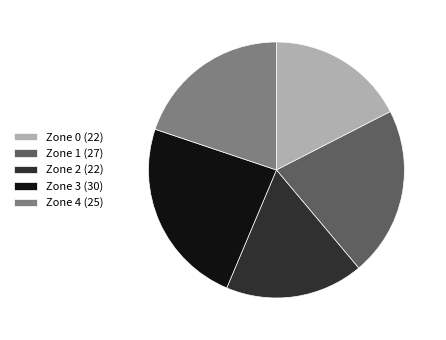

Is the sum of Zone 1 (27) and Zone 0 (22) greater than half?

No